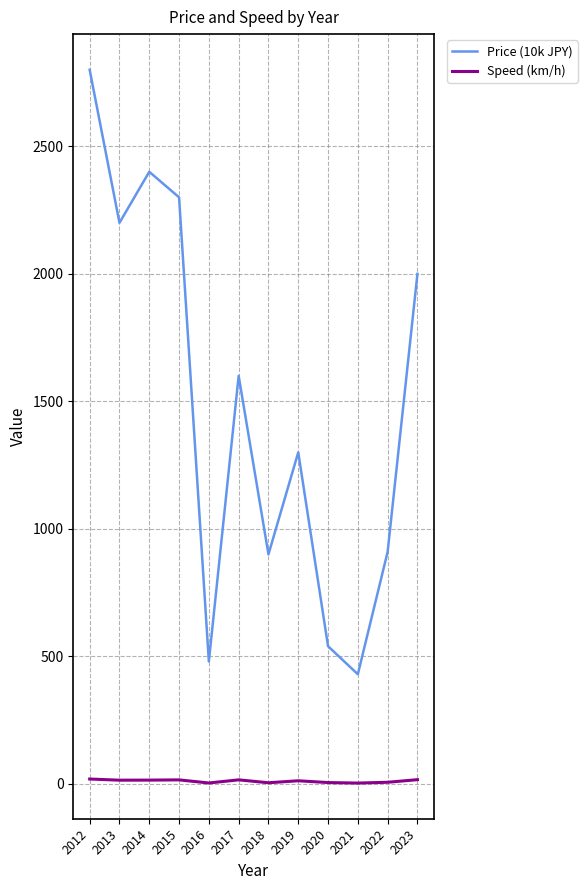

At which category is the sum across all series the highest?

2012